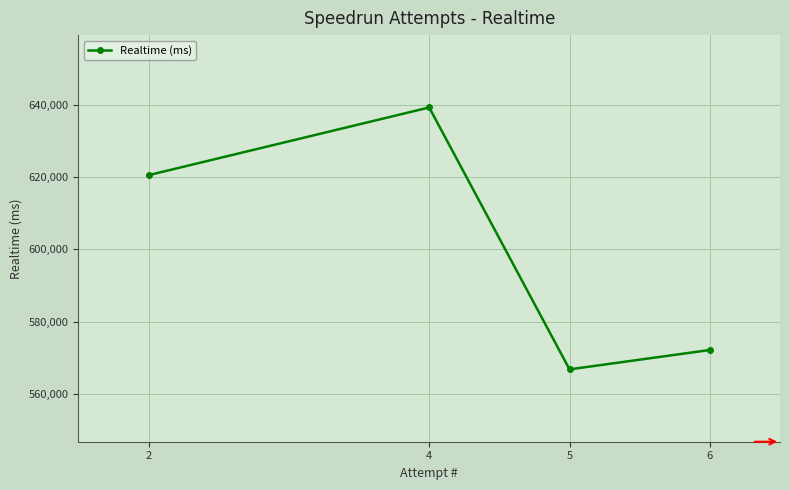

Rank the categories by value from highest to lowest.

4, 2, 6, 5